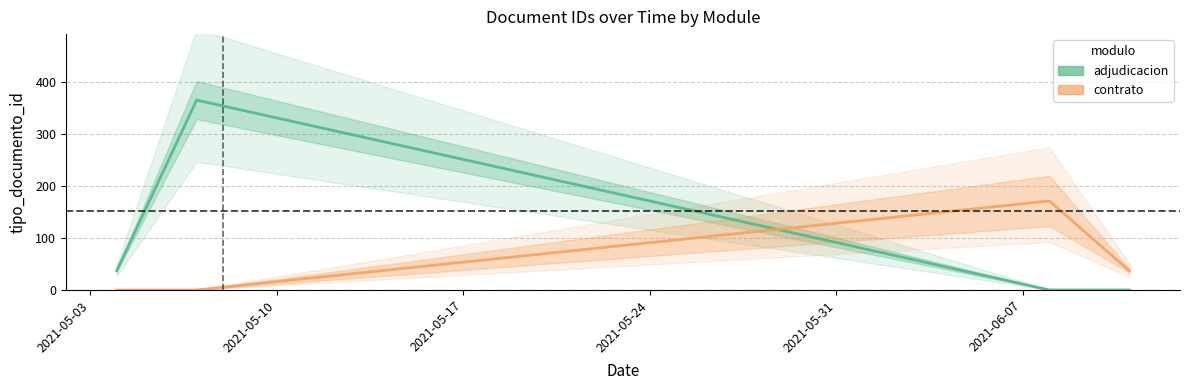

True or false: contrato has a value of -112.2 at 2021-05-03.

False